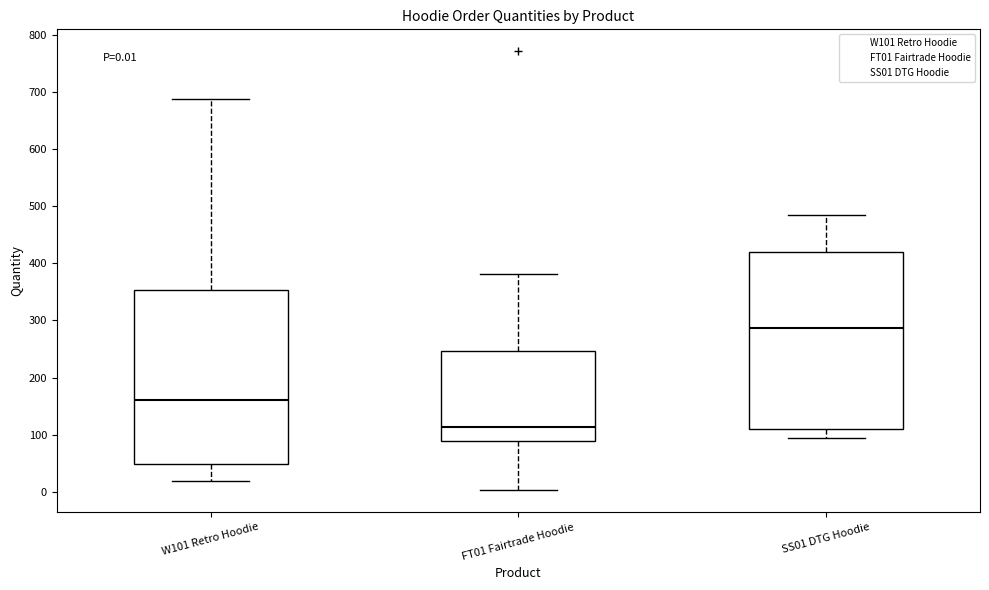

Which box's median line is the highest?

SS01 DTG Hoodie